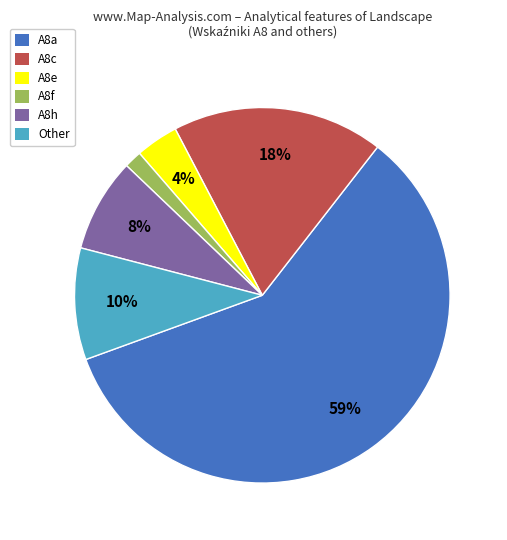

Is there a majority slice in this chart?

Yes